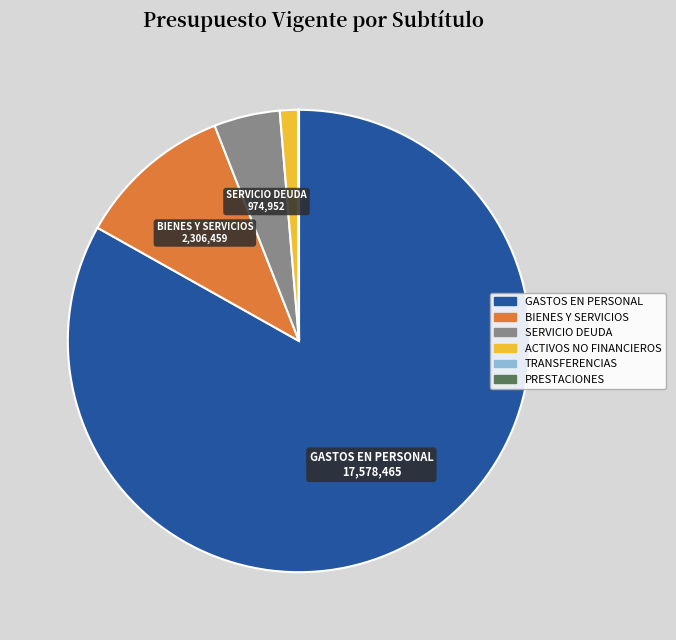

Is there a majority slice in this chart?

Yes